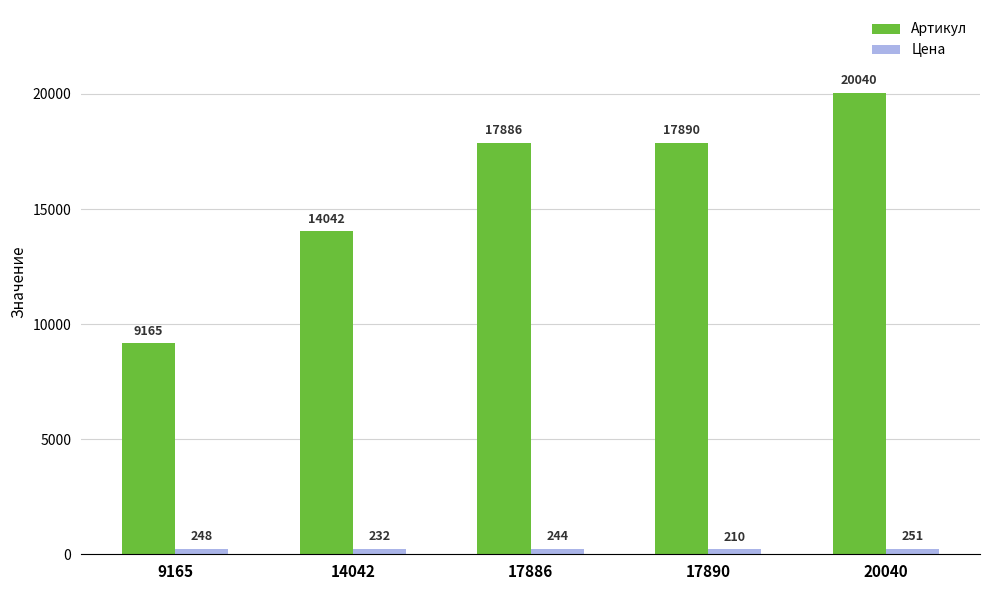

What is the difference between the maximum and minimum values in the Артикул series?

10875